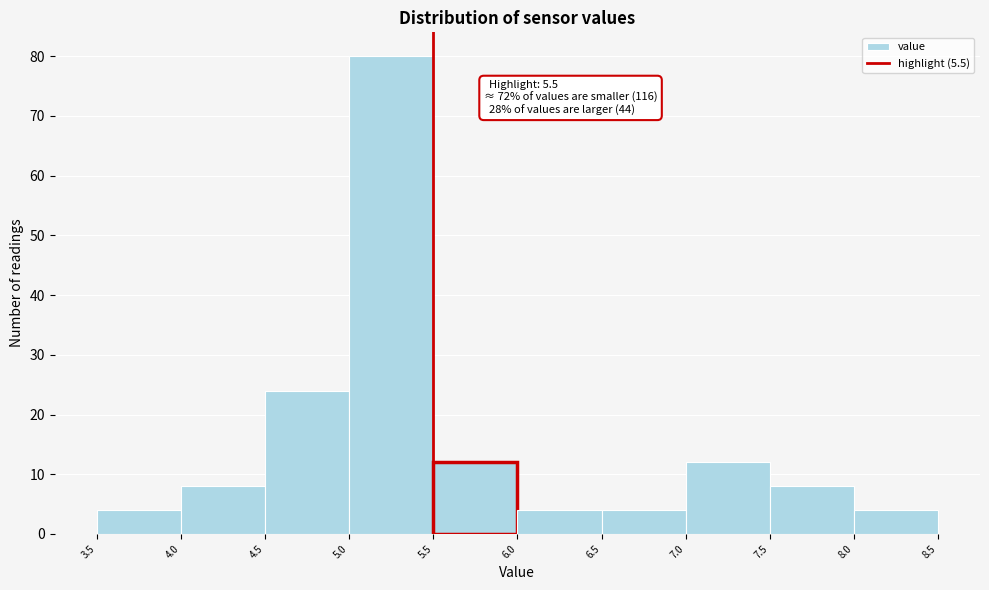

Which range on the x-axis has the tallest bar?

5.0 to 5.5